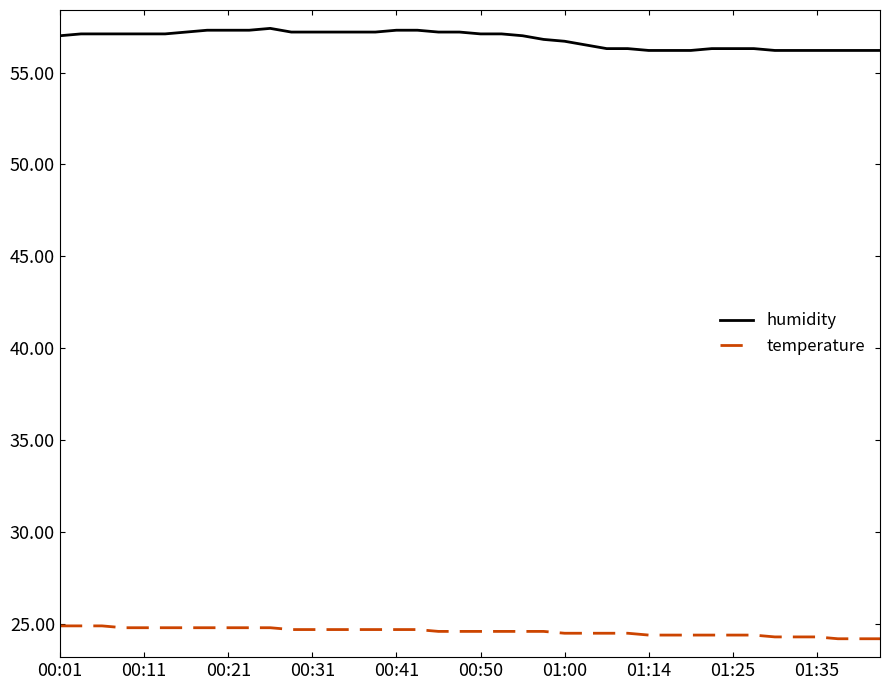

How many lines are shown in the chart?

2